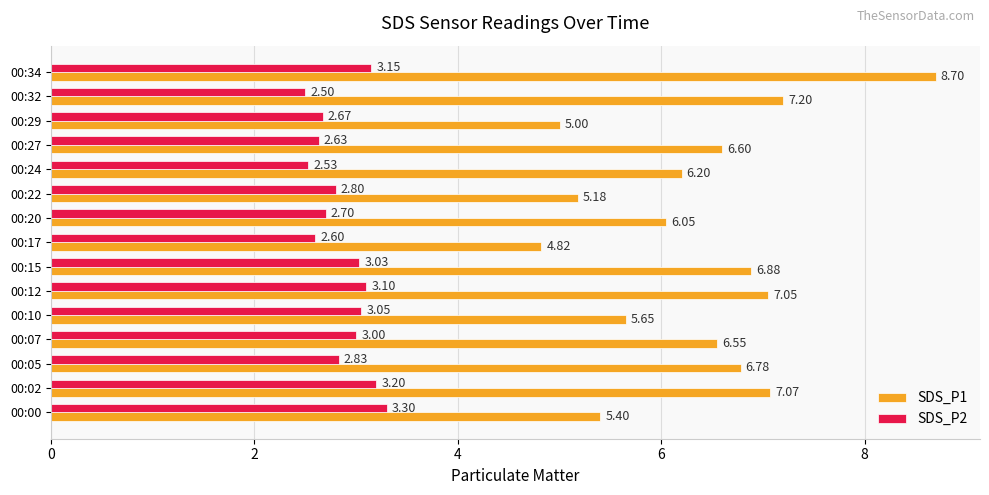

What is the greatest value displayed?

8.7